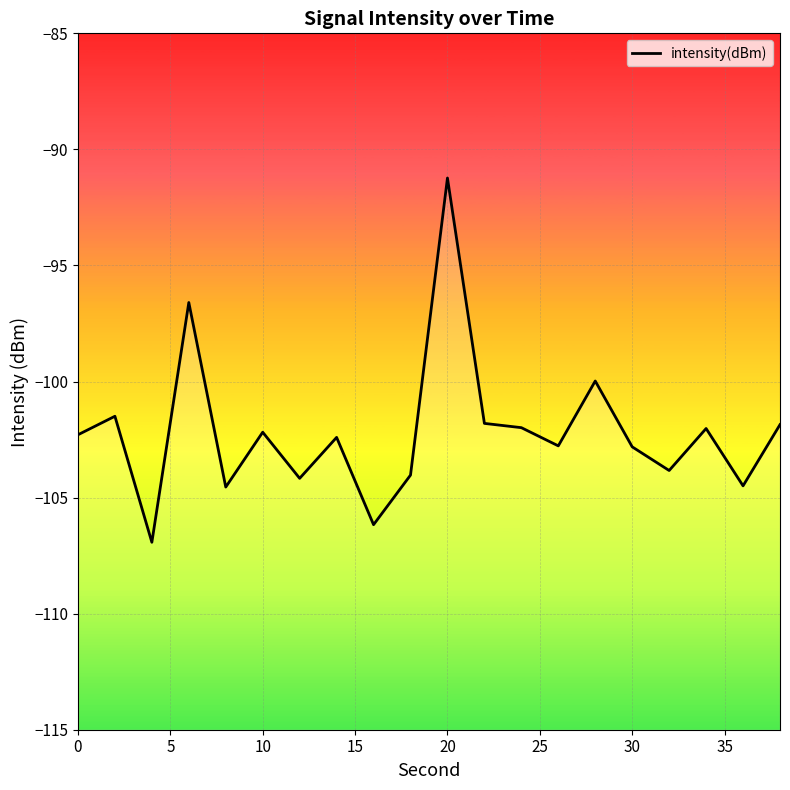

True or false: the data shows -20.4 at 38.

False